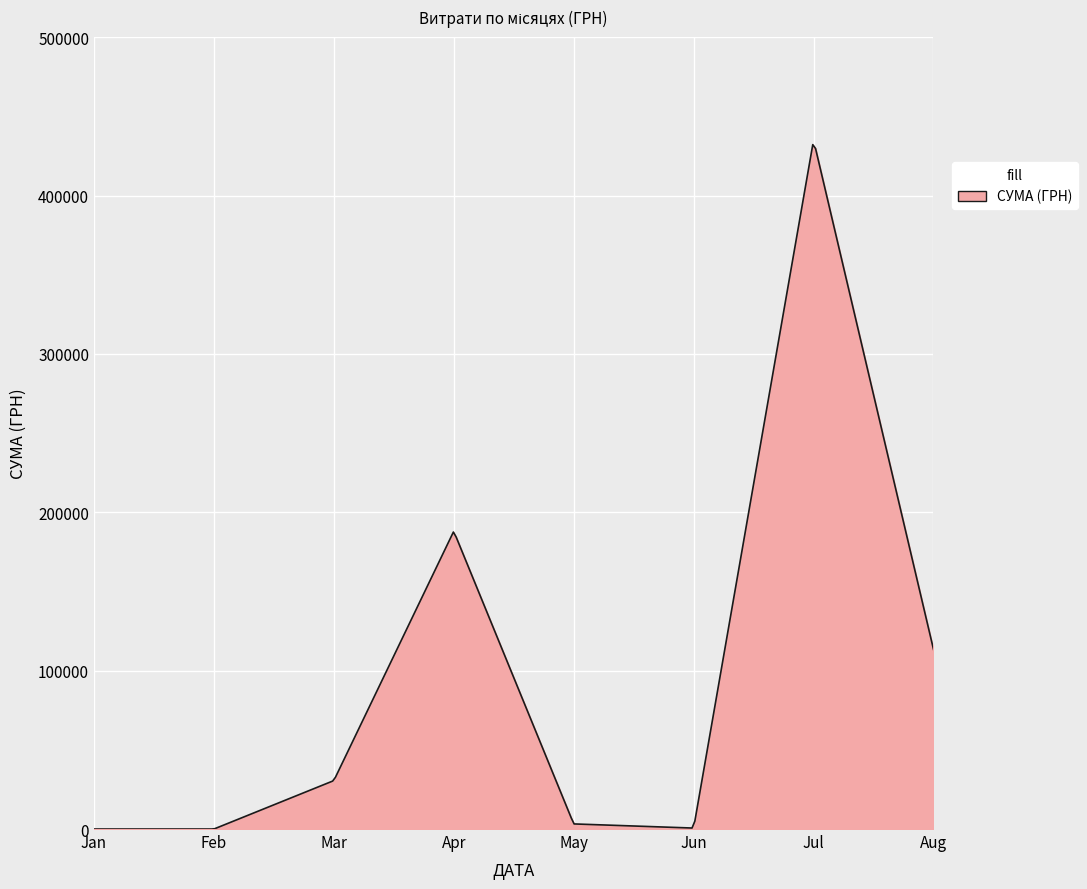

What is the maximum value shown in the chart?

432134.3